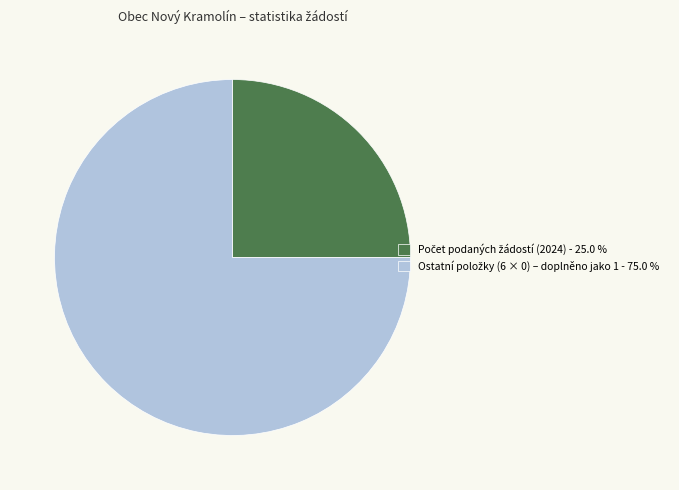

Is there a majority slice in this chart?

Yes